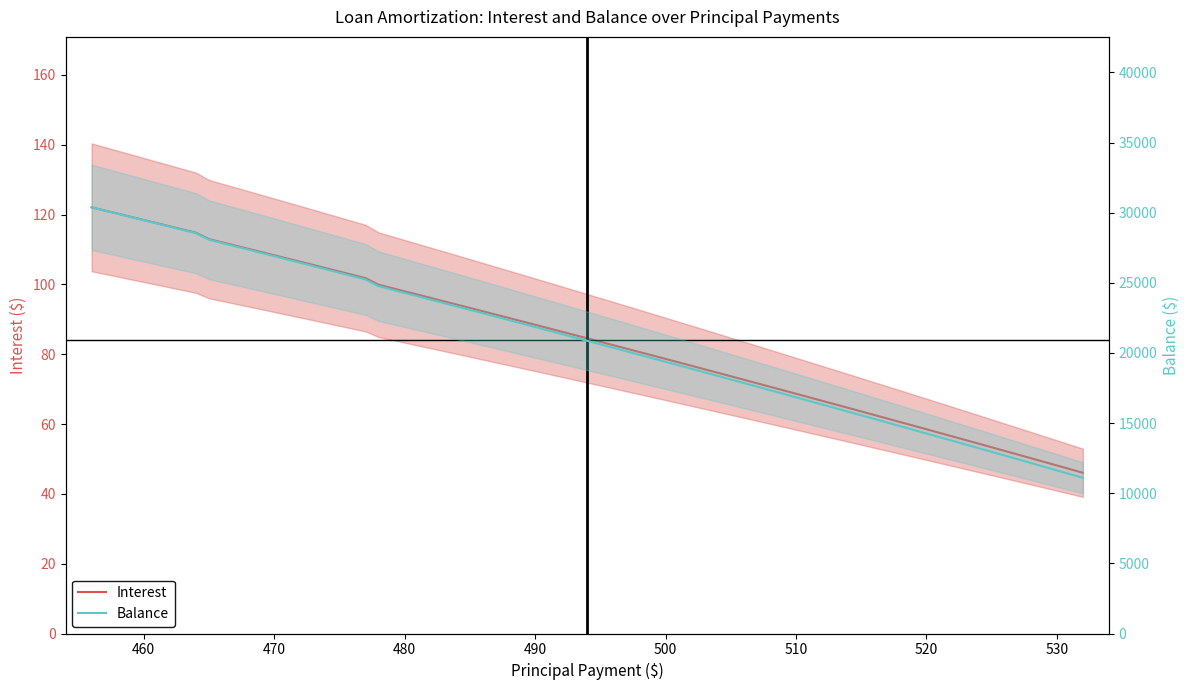

What is the average value of the Balance series?

20978.9